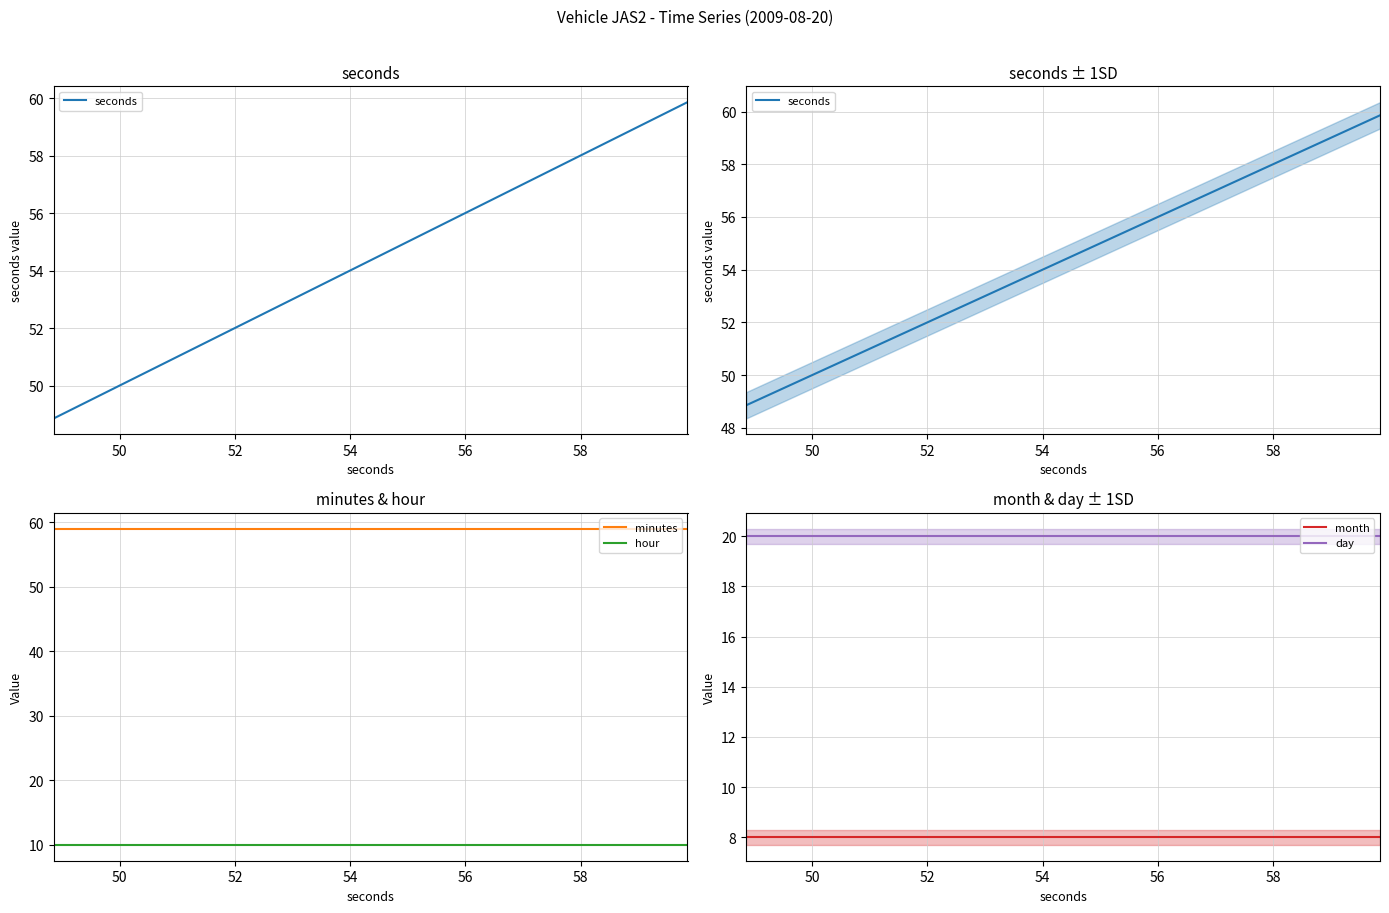

True or false: day and seconds cross at least once.

False